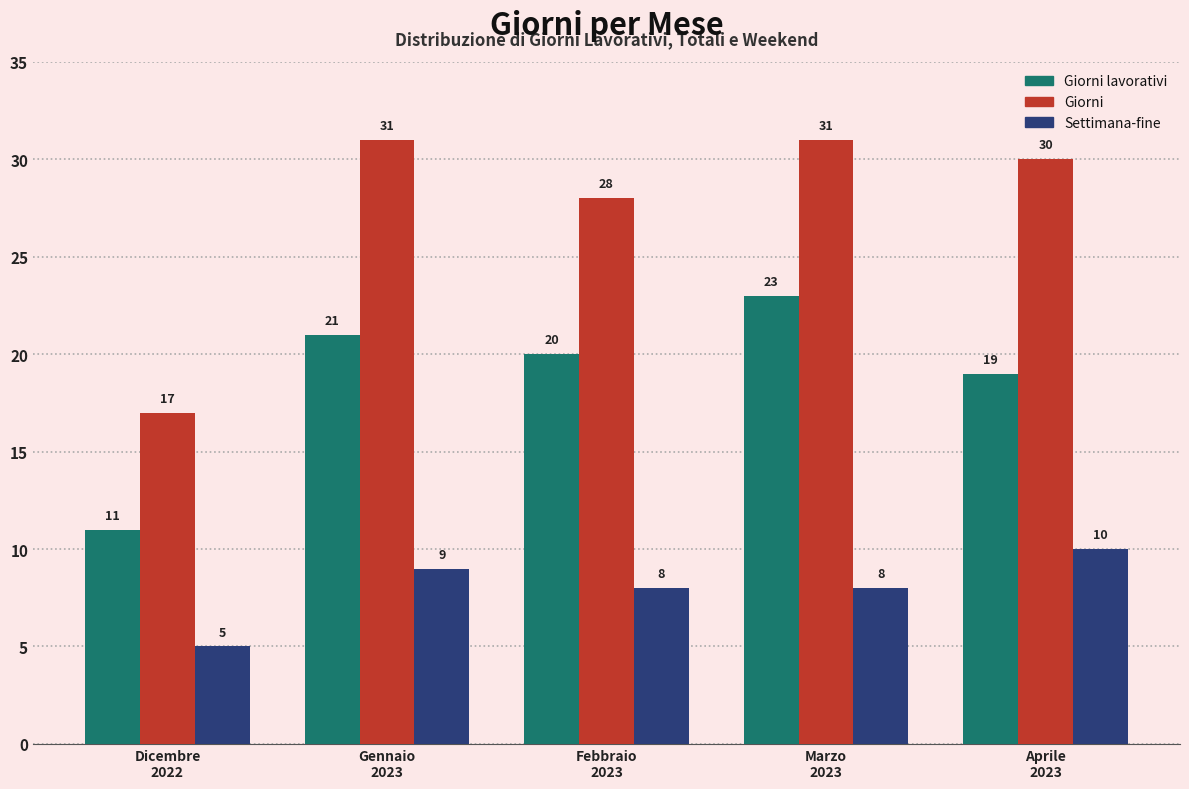

What is the difference between the highest and lowest values at Marzo
2023?

23